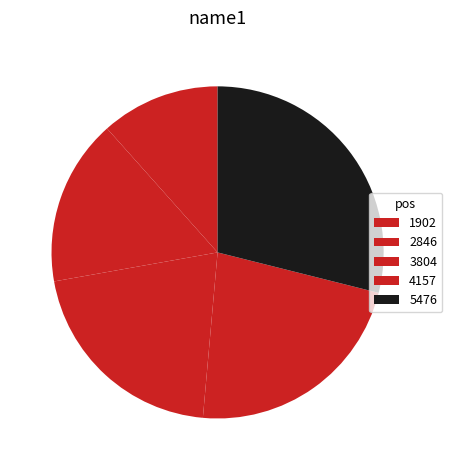

Which category has the biggest portion of the pie?

5476